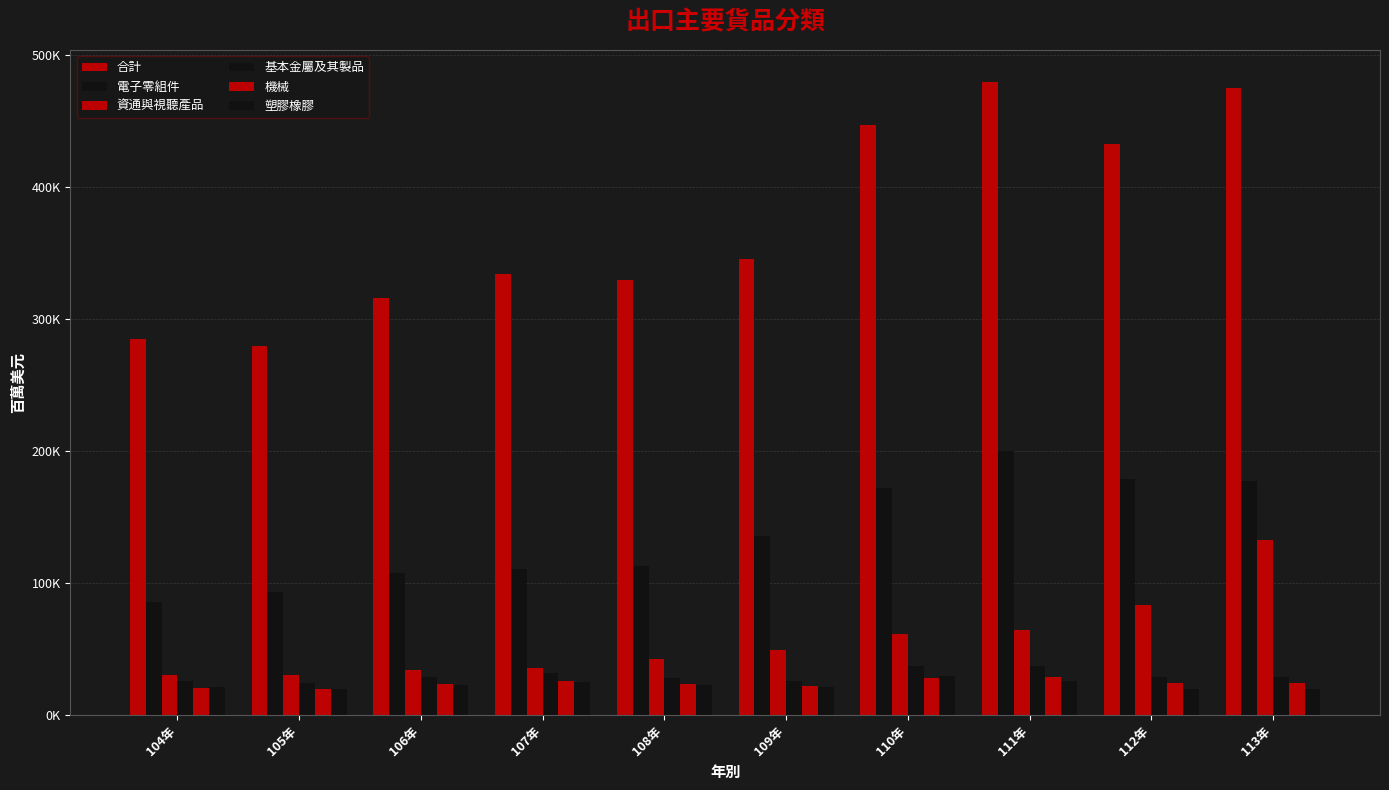

At which category is the sum across all series the highest?

113年